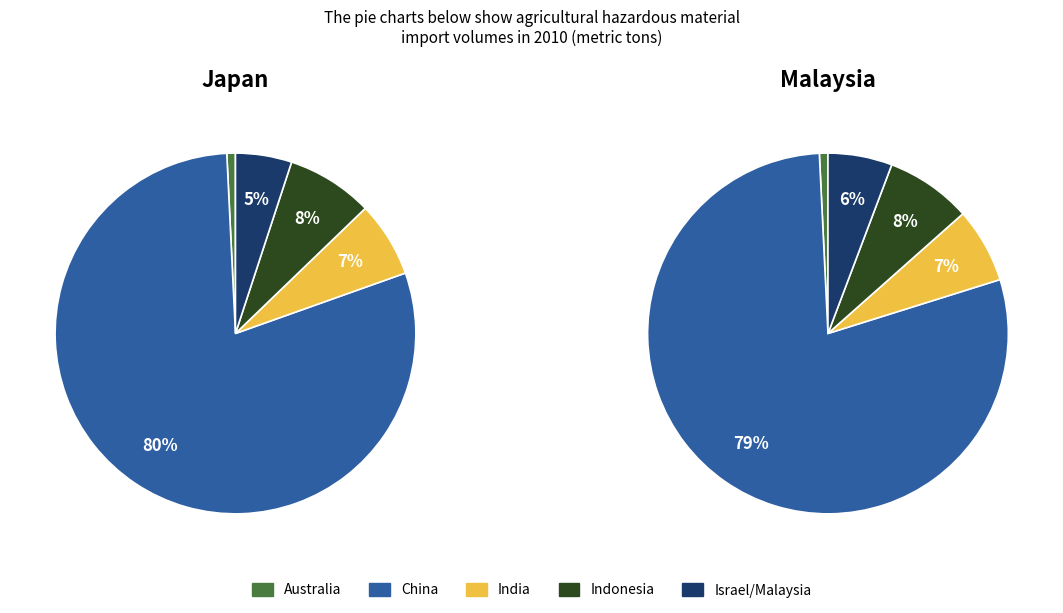

Which category has the smallest portion of the pie?

Australia